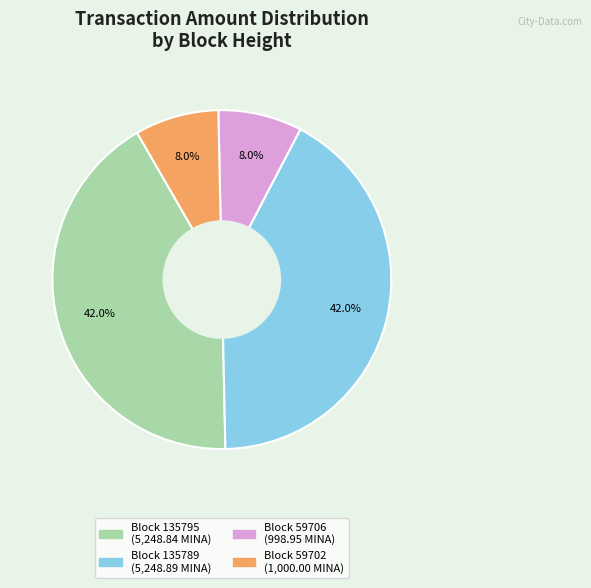

Is there a majority slice in this chart?

No